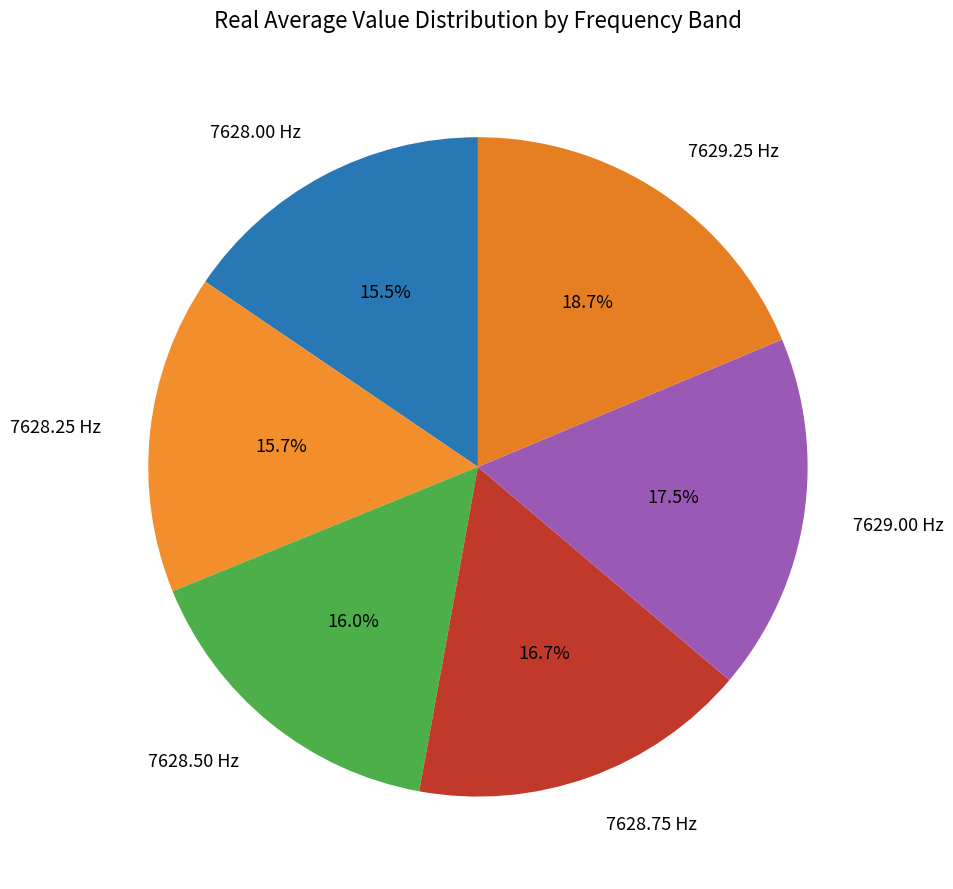

Does 7629.00 Hz account for over 50% of the chart?

No